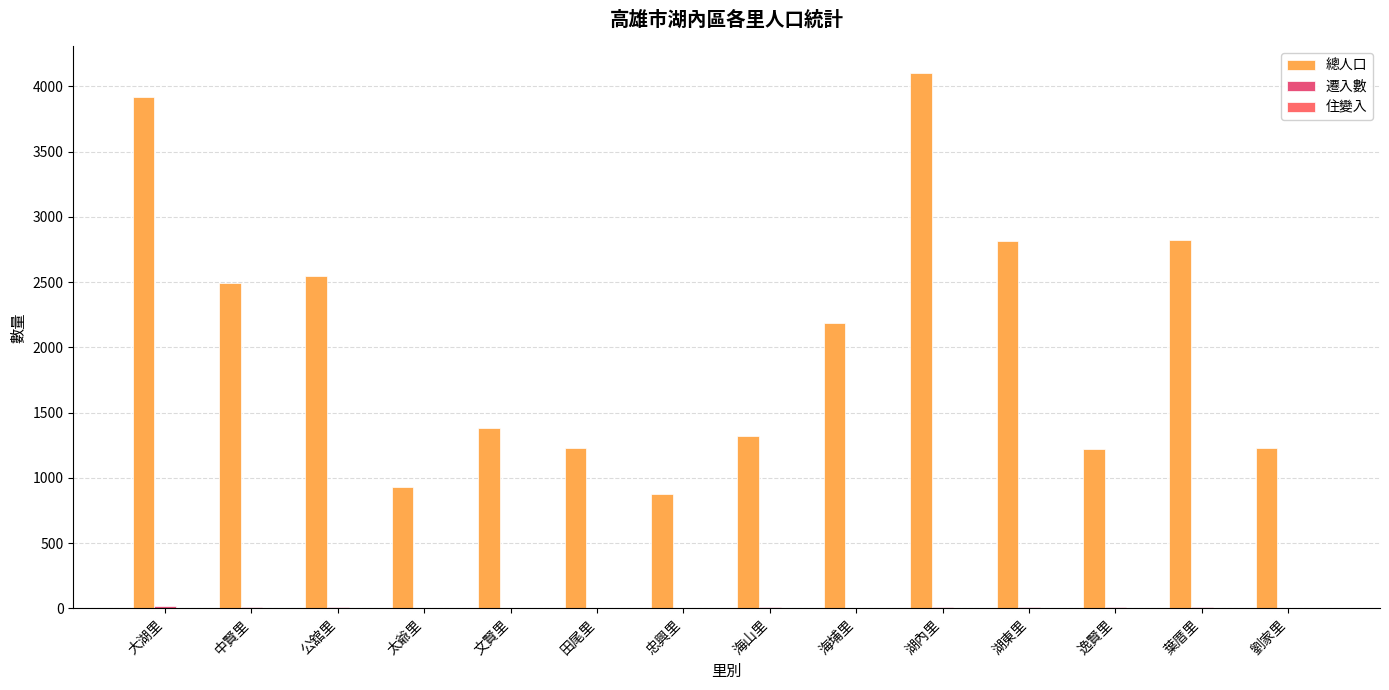

The value of 遷入數 at 海山里 is 9. True or false?

True